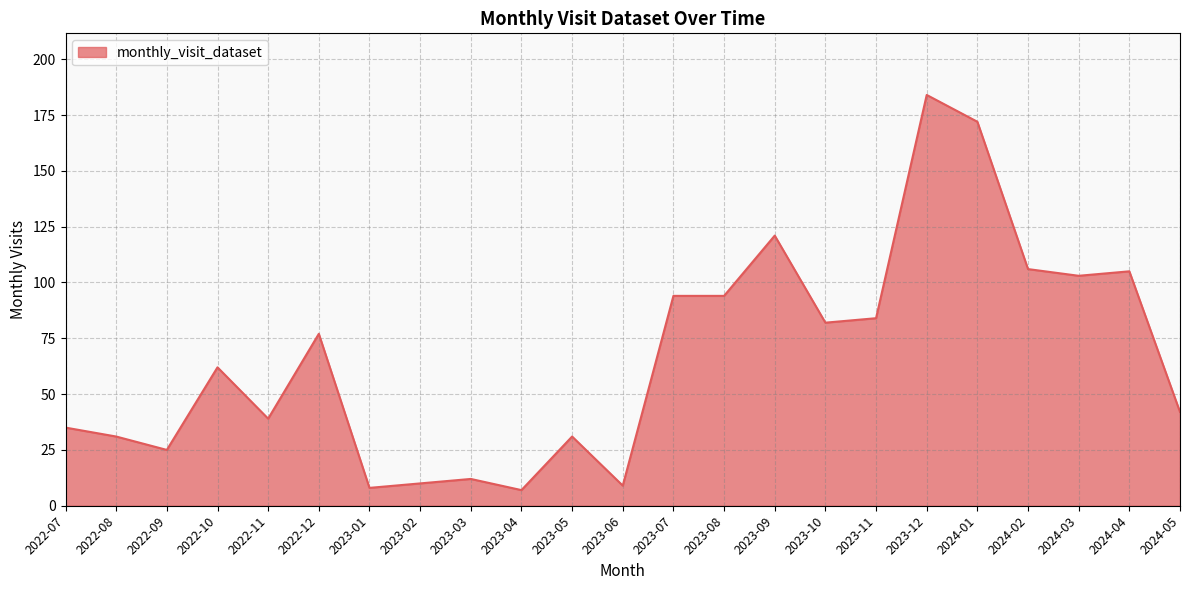

What position from the right is 2023-03?

15